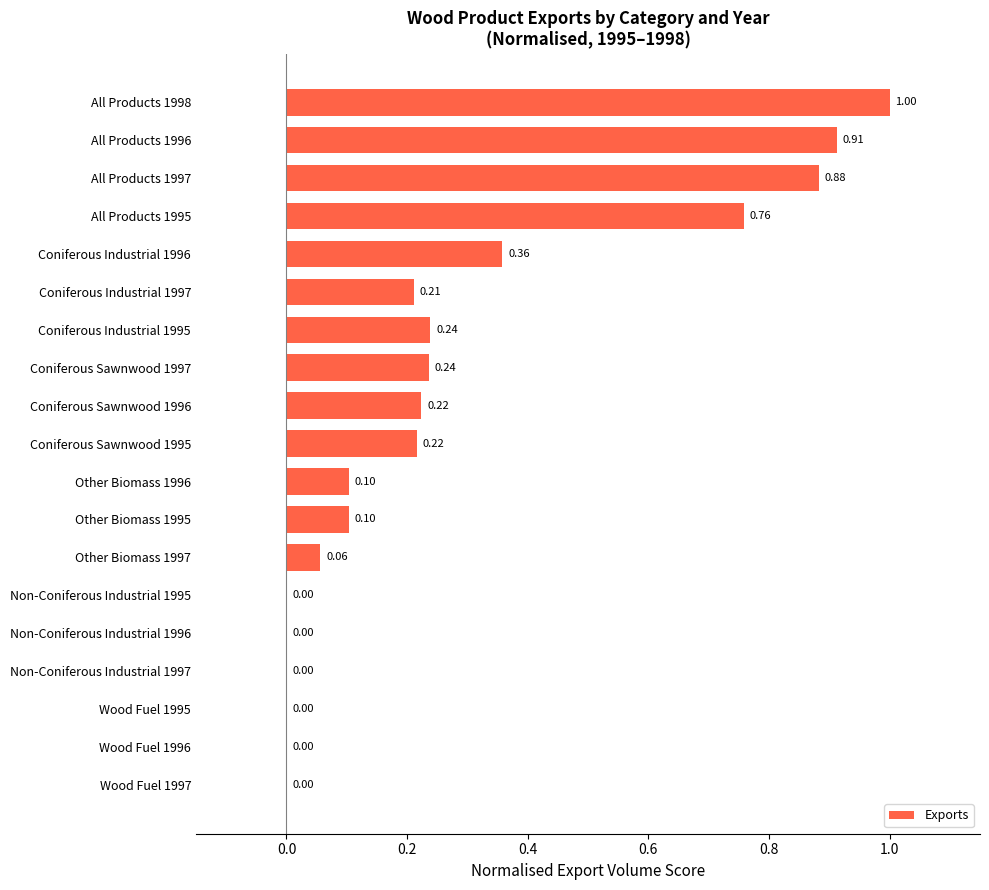

What is the sum of all values?

5.3